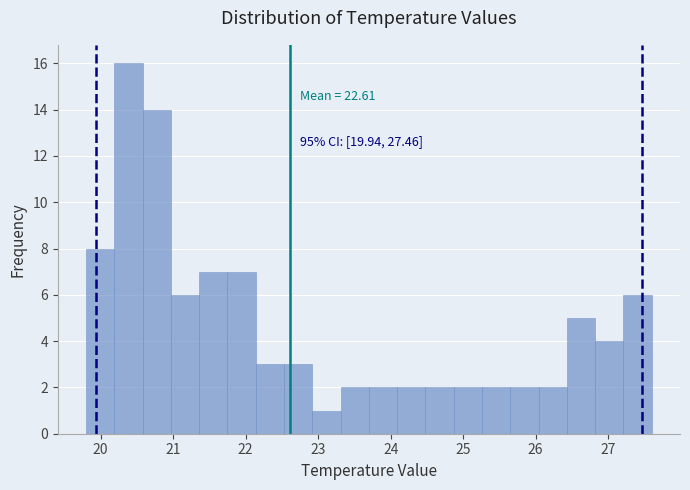

Around what value on the x-axis is the tallest bar? Give the approximate position of its centre, as read against the axis.

20.4